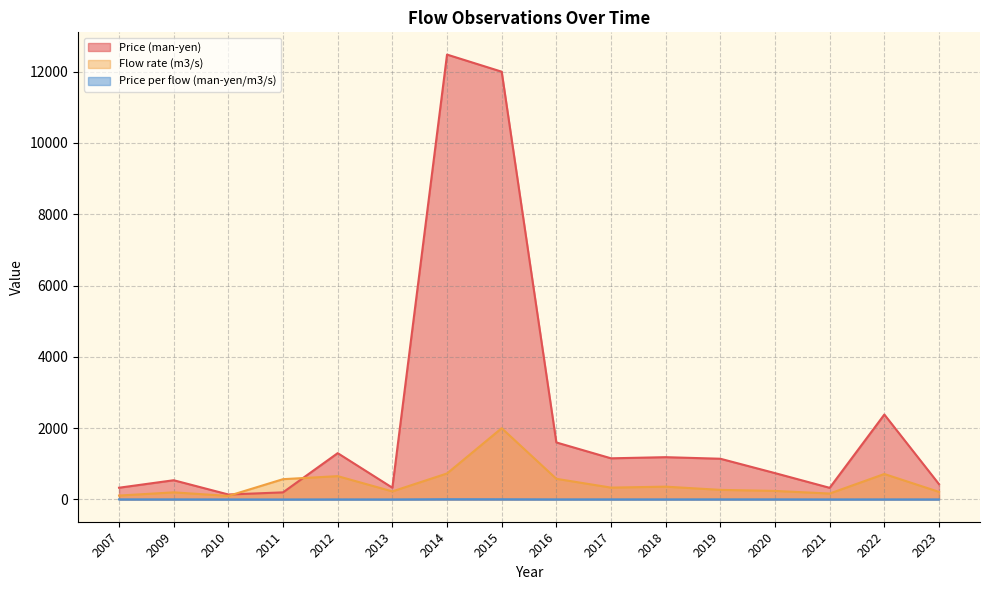

The value of Price (man-yen) at 2010 is 229.9. True or false?

False